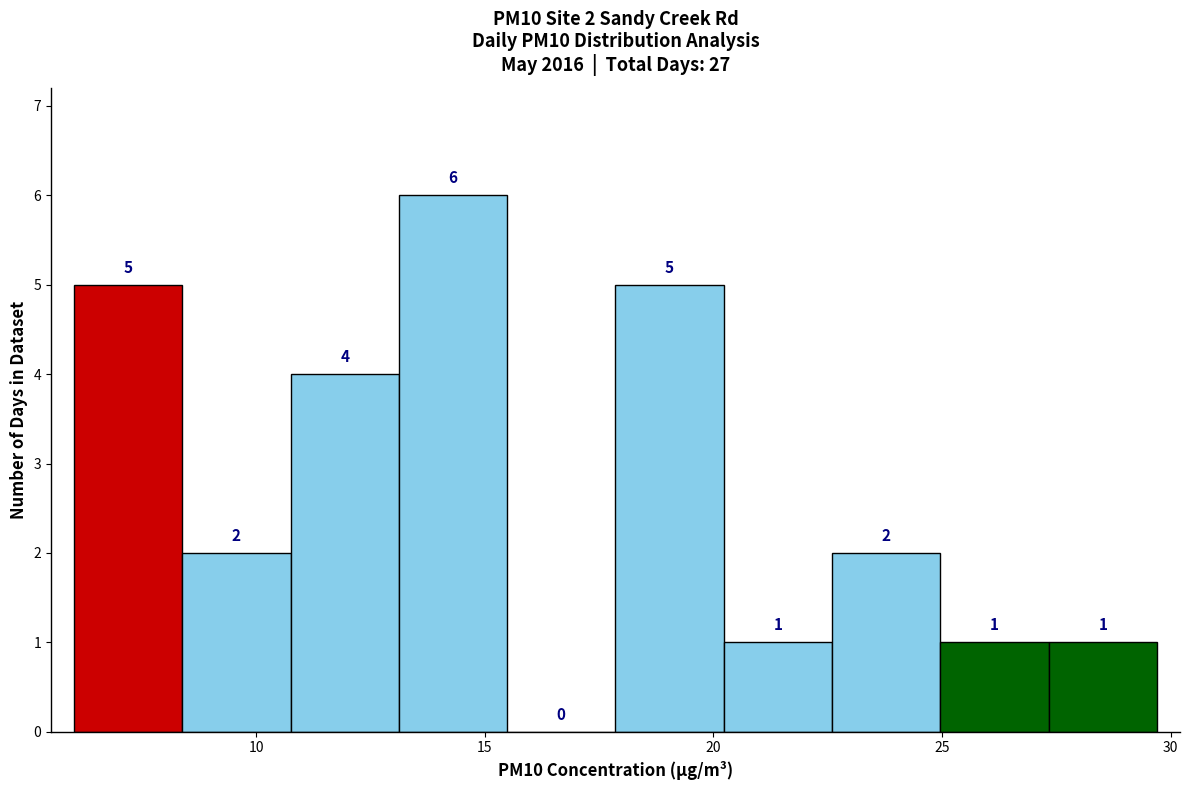

Over which range of the x-axis is the bar tallest?

13.0 to 15.5